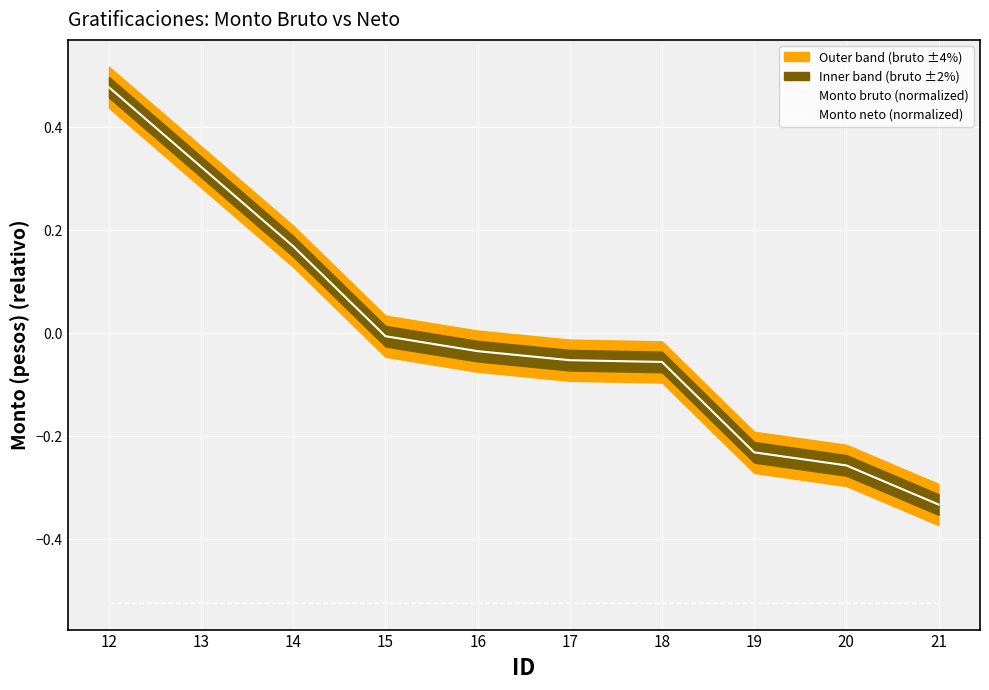

Which series has the largest total across all categories?

Monto bruto (normalized)